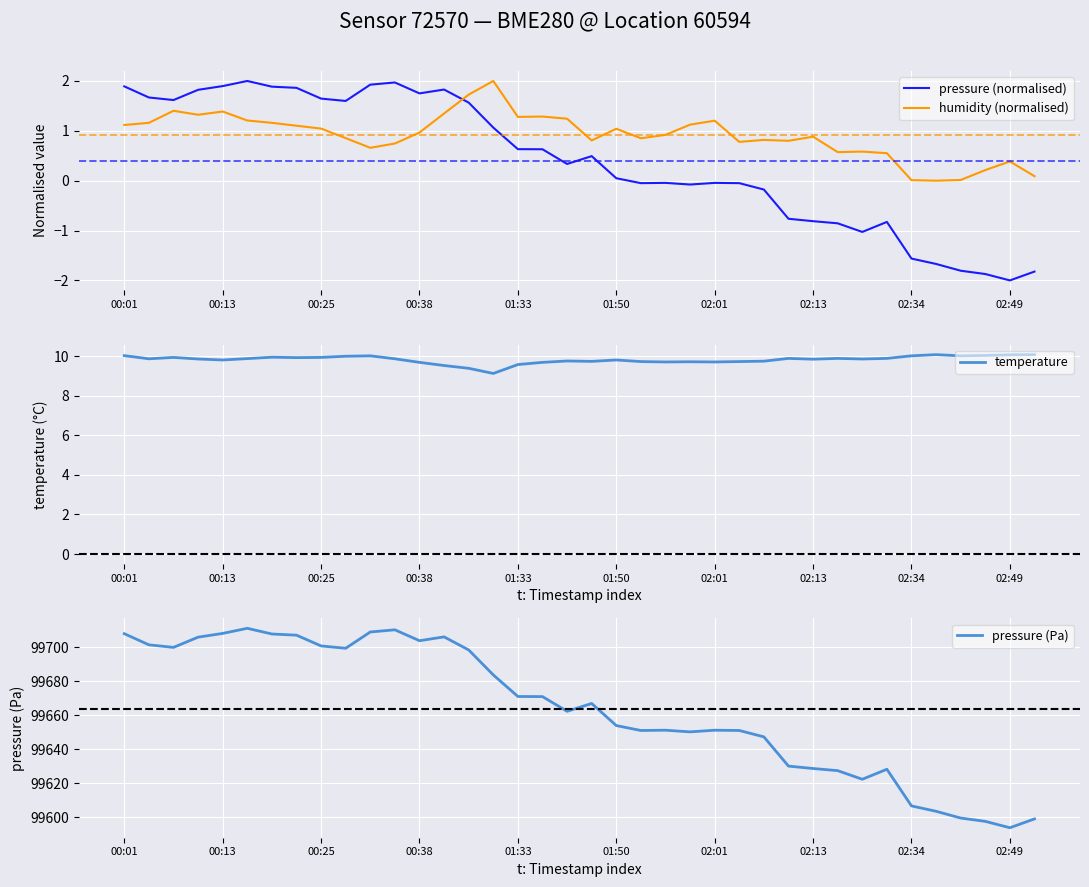

The value of pressure (normalised) at 37 is -1.8. True or false?

True